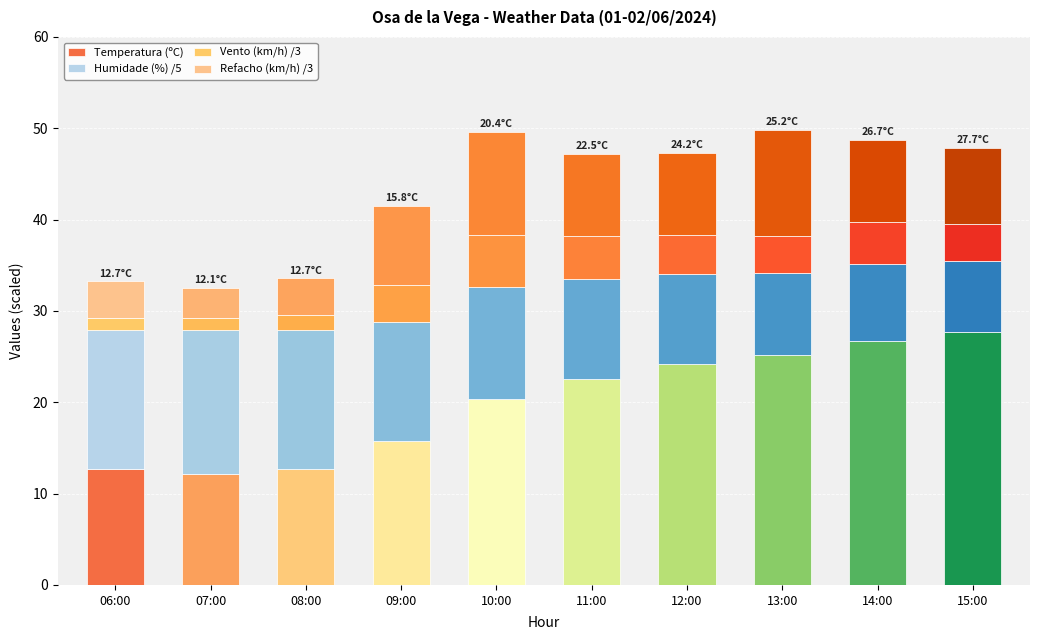

Count the number of data series in this chart.

4